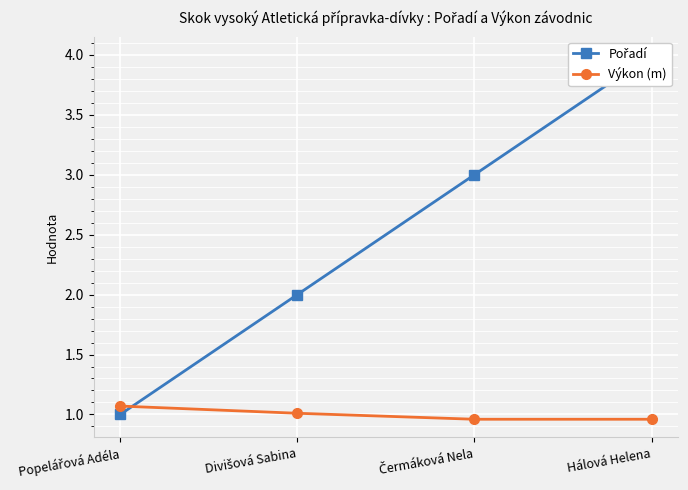

Which series has the largest total across all categories?

Pořadí